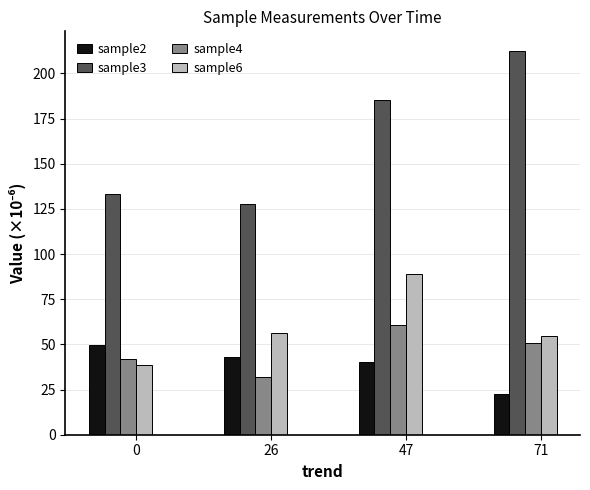

Which category has the highest value across all series?

71